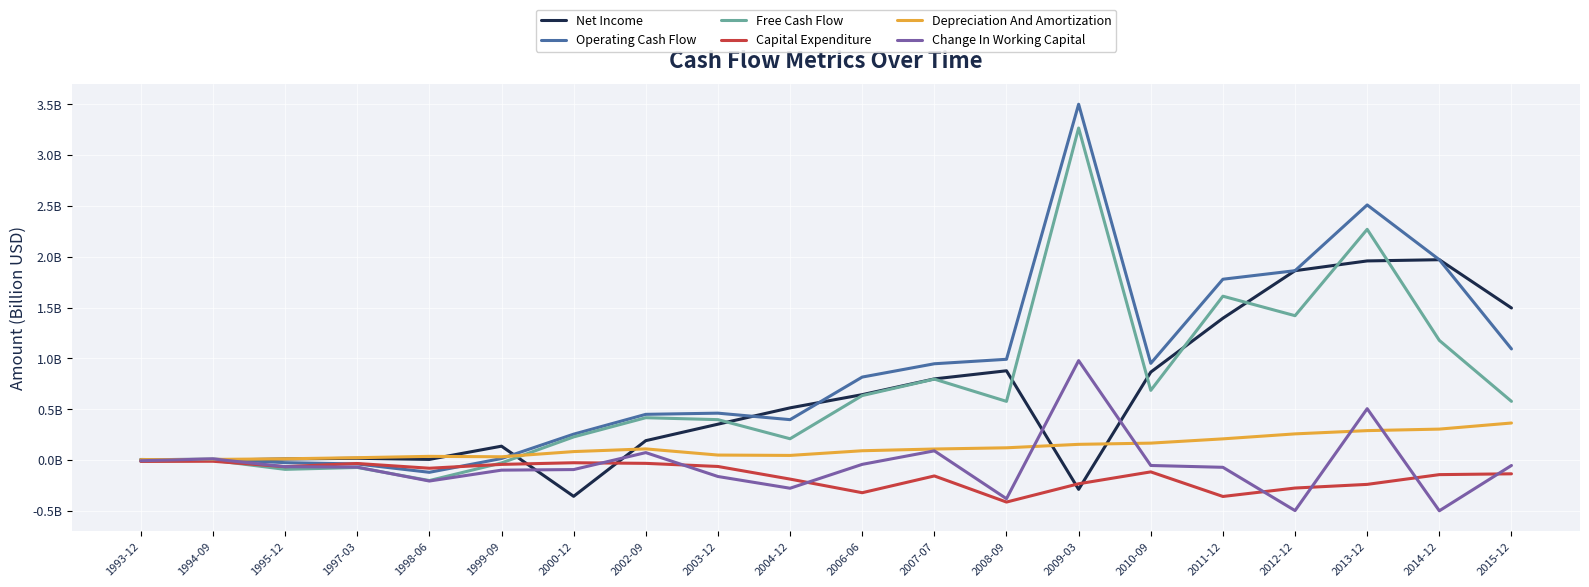

What is the smallest value displayed?

-0.5